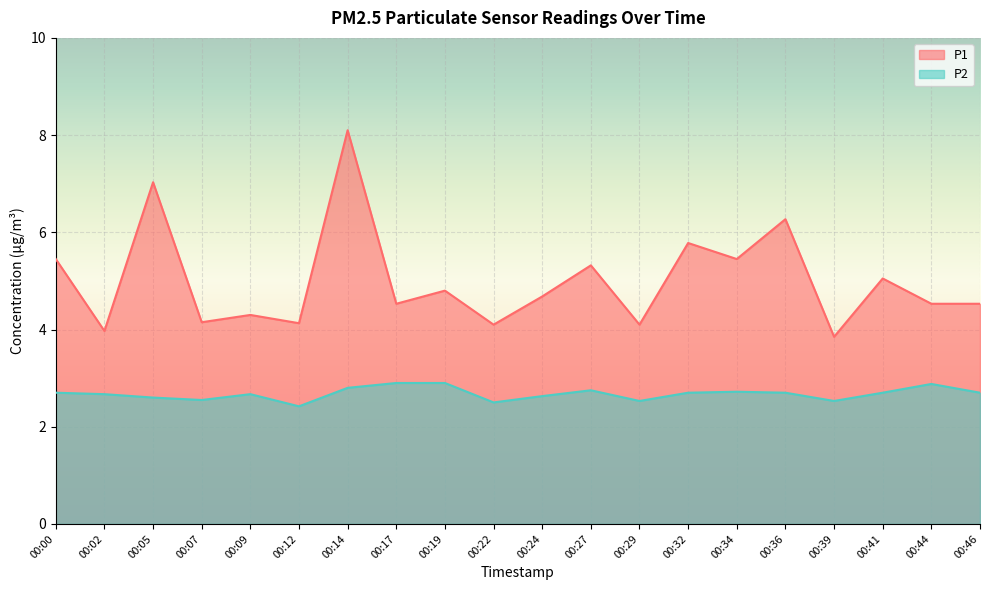

At which label does P1 reach its minimum?

00:39